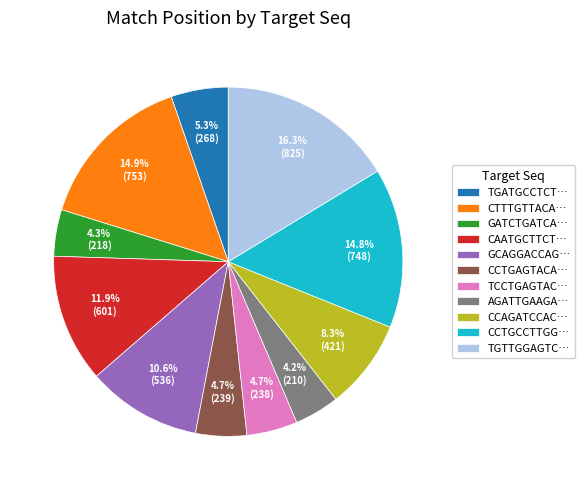

Combined, what portion of the pie is GCAGGACCAG… and GATCTGATCA…?

14.9%